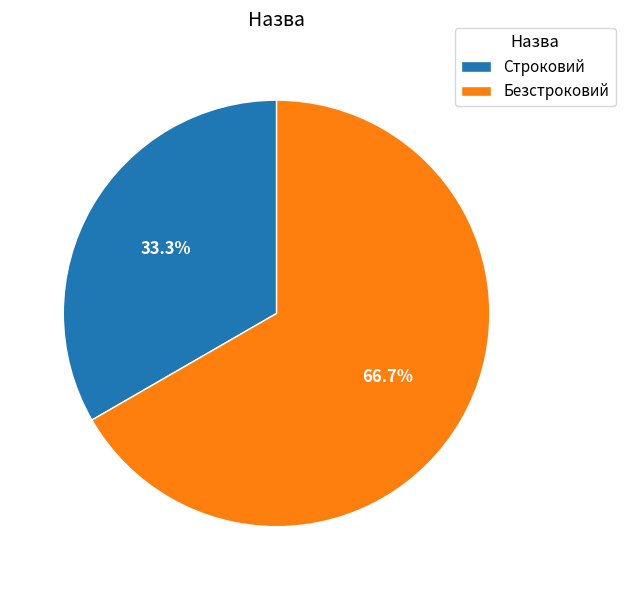

To the nearest percent, what is the difference between the Строковий and Безстроковий slice percentages?

33%